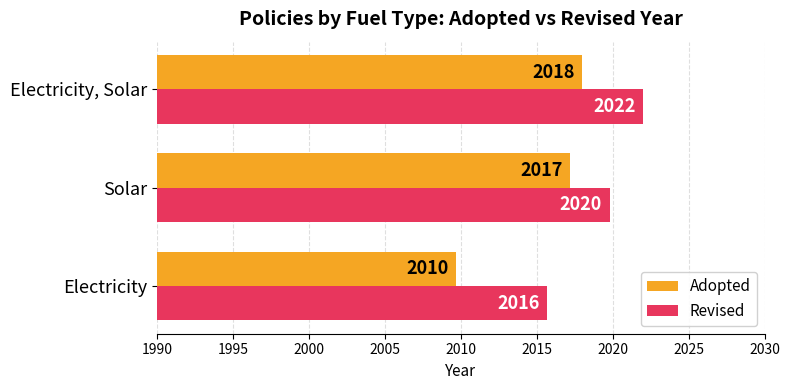

Rank the series by their maximum value, from lowest to highest.

Adopted, Revised